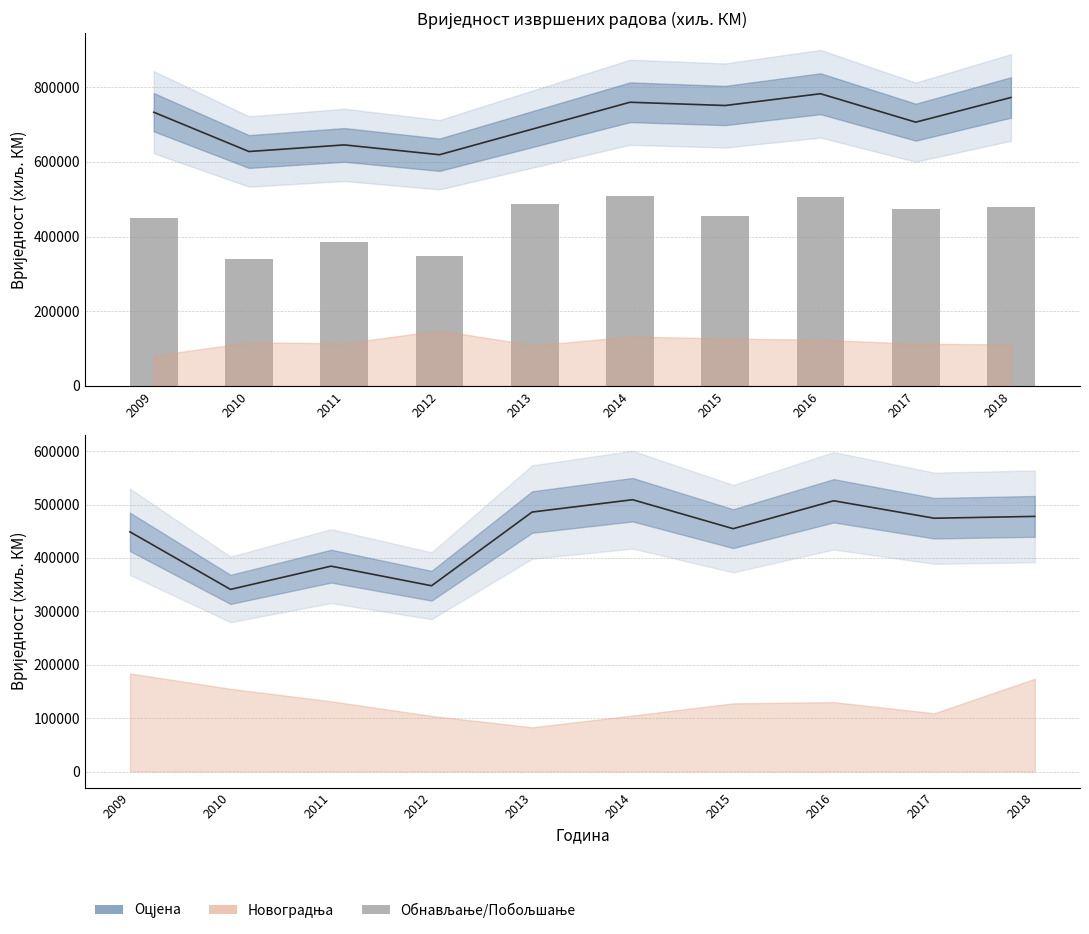

Are the bars horizontal?

No